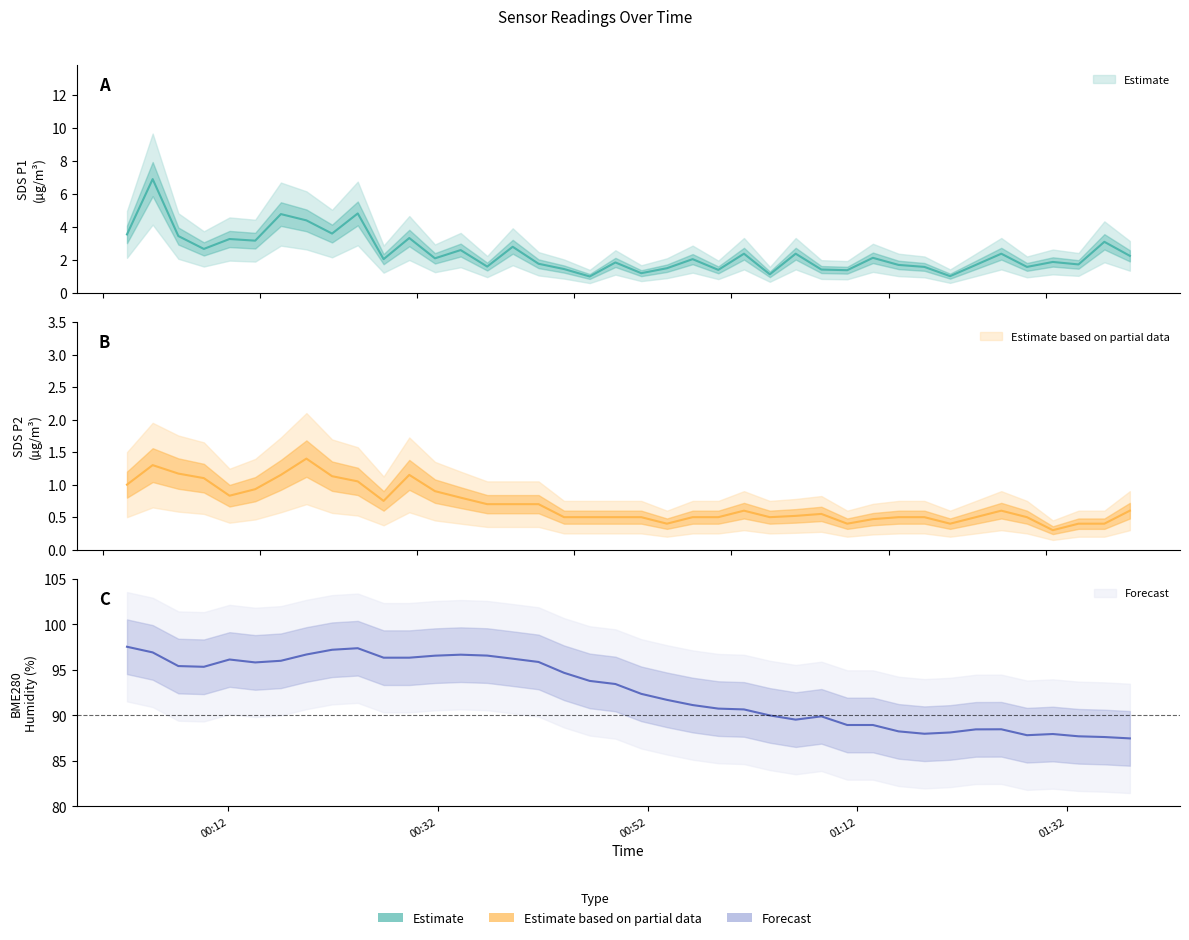

At which category does SDS_P1 reach its first local peak?

2023/12/30 00:04:47